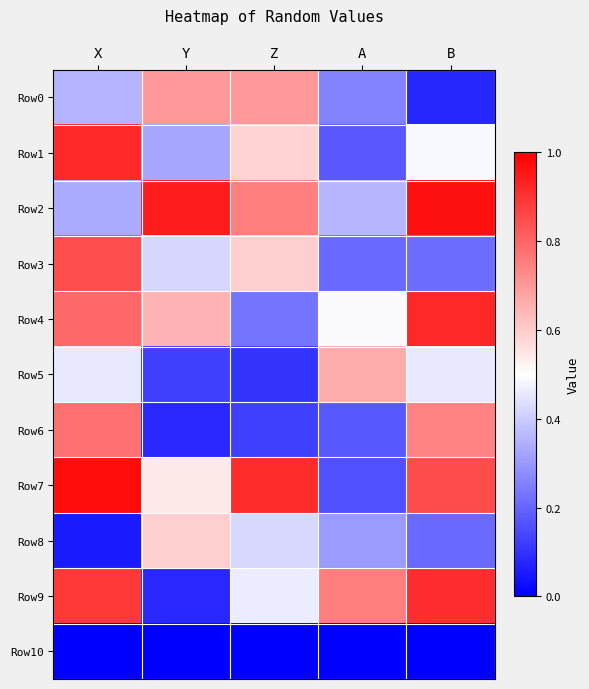

At which category does the chart reach its minimum across all series?

X